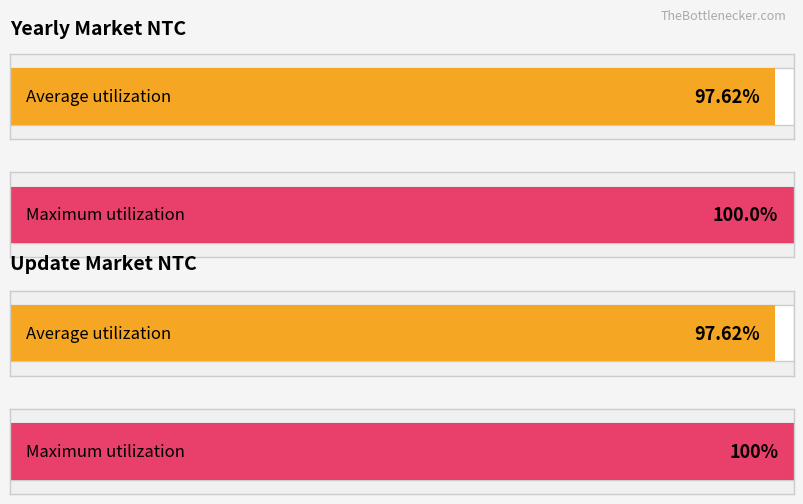

Does the chart contain stacked bars?

No